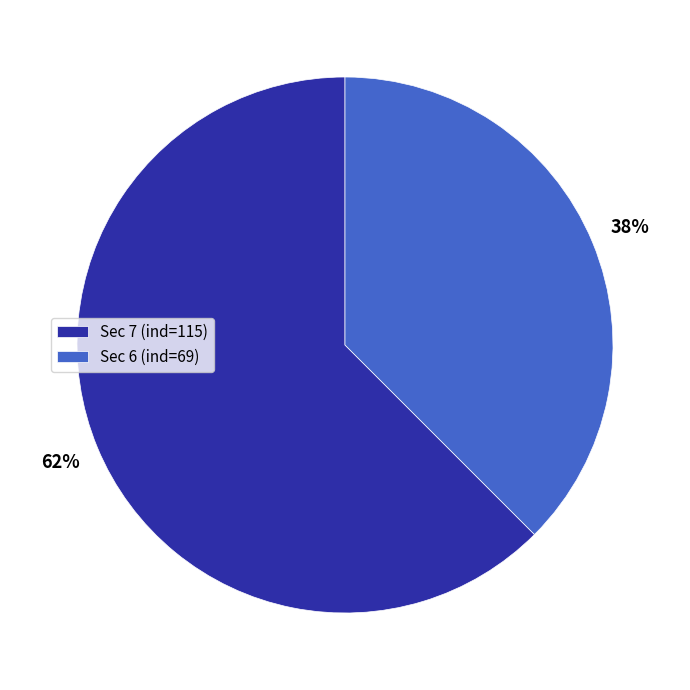

True or false: Sec 6 (ind=69) accounts for 38% of the total.

True